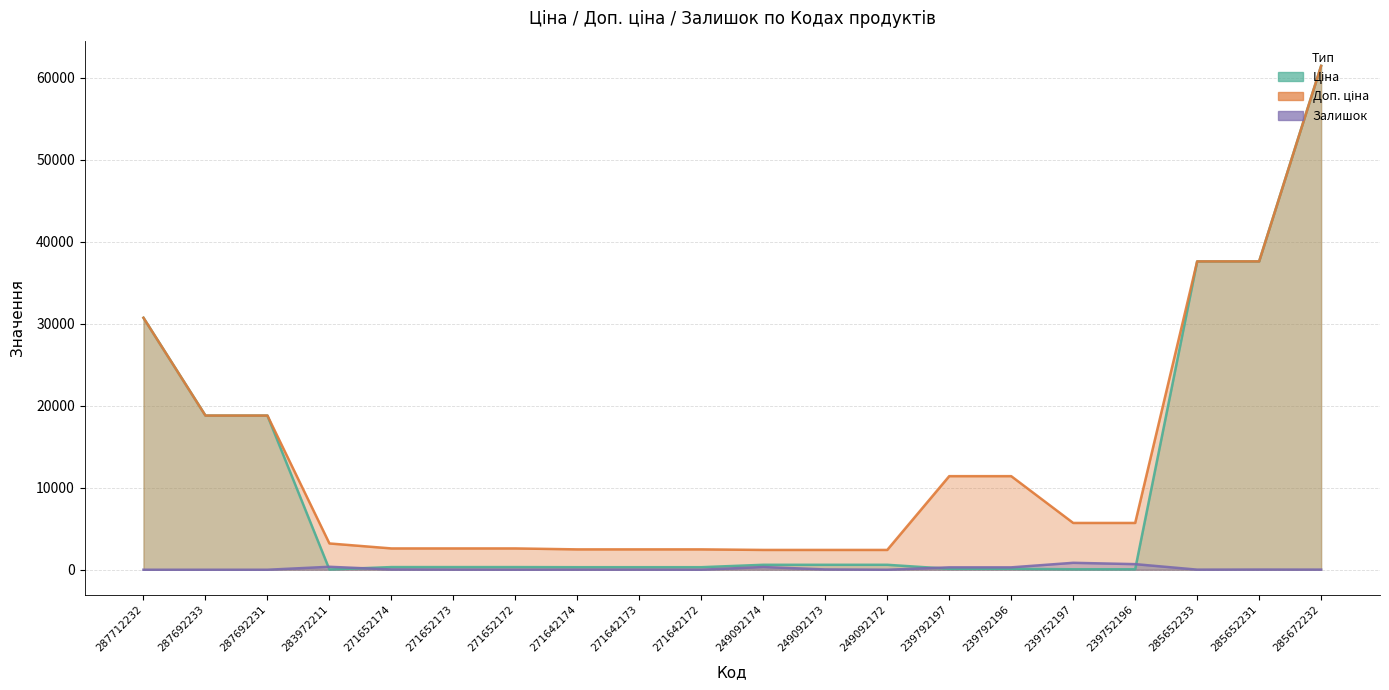

What is the value of the Доп. ціна point at the 2nd from the left?

18796.8